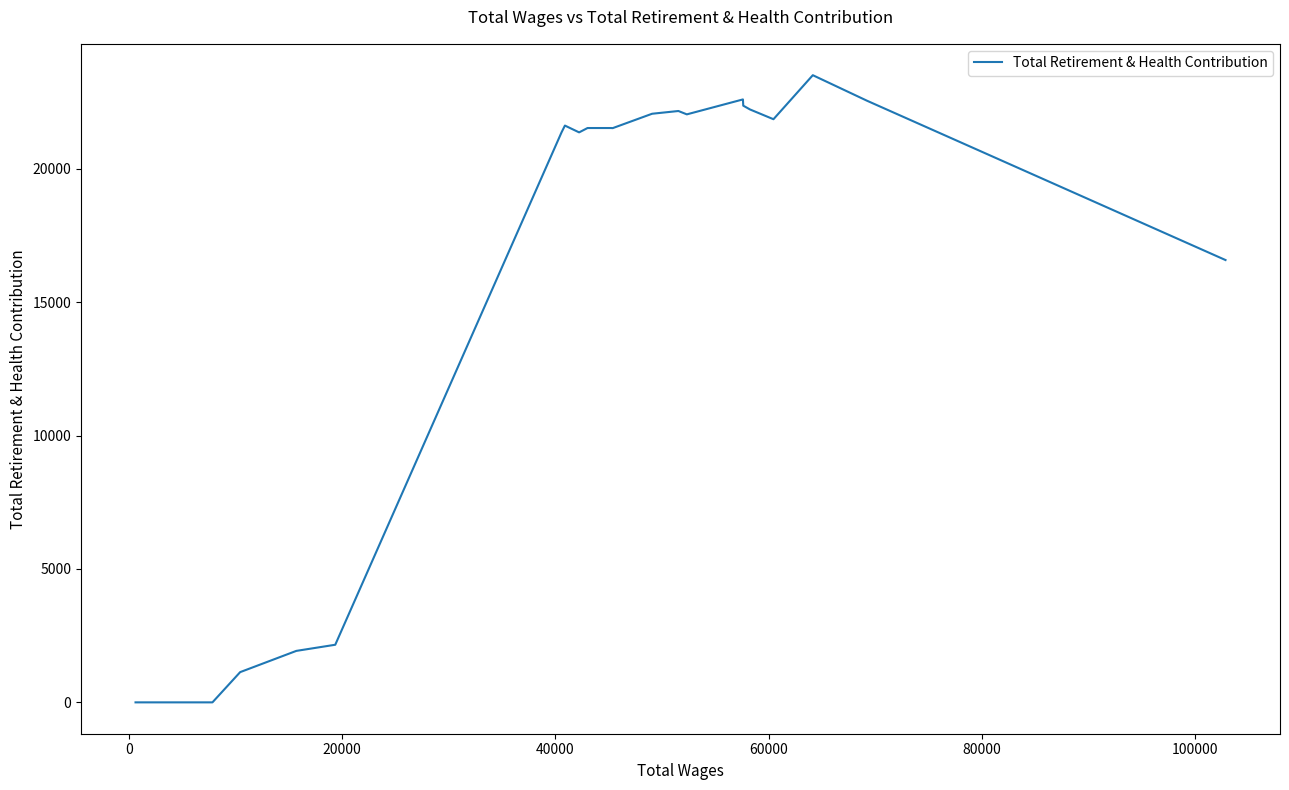

What is the difference between the maximum and minimum values?

23503